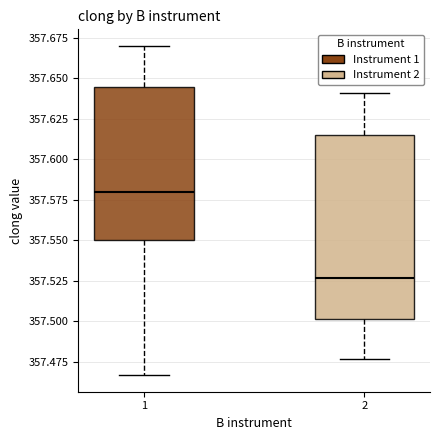

Comparing the boxes themselves (not the whiskers), which one is the tallest?

2